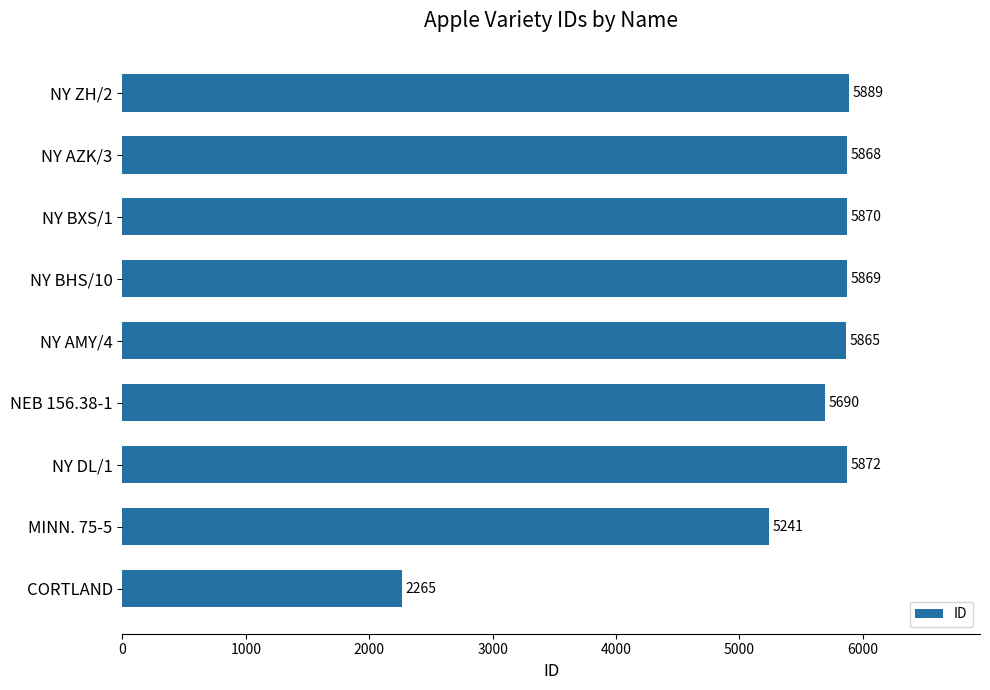

Is it true that the value at MINN. 75-5 is 5241?

True